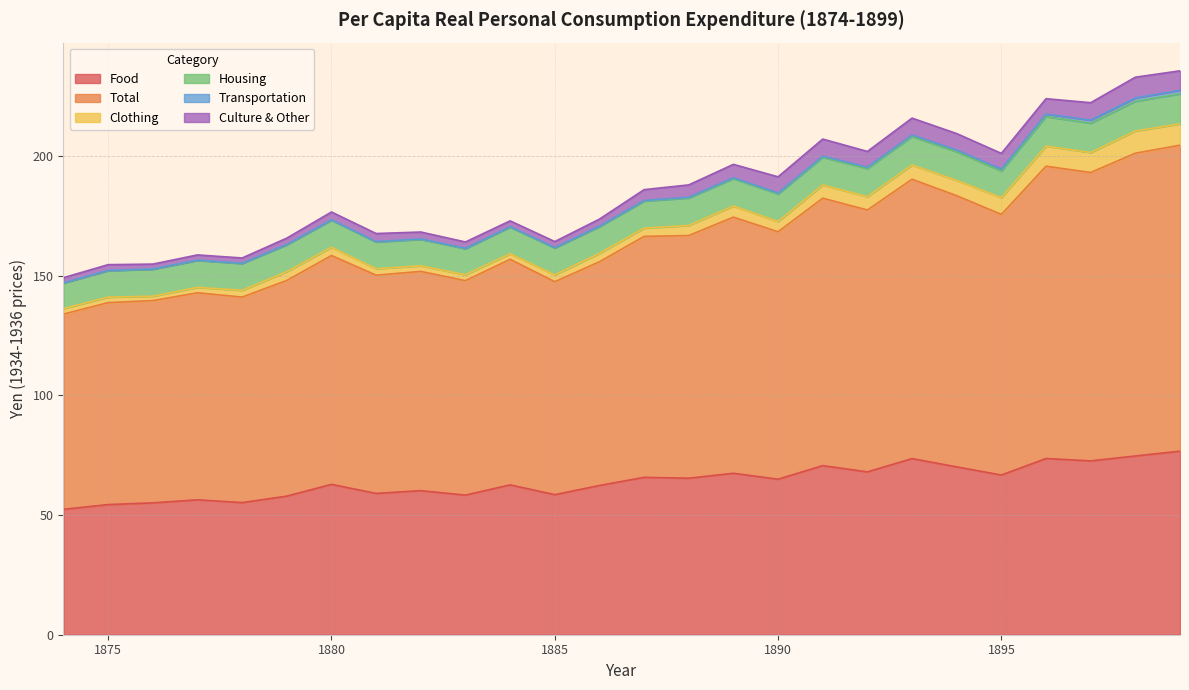

Which series has the largest total across all categories?

Total